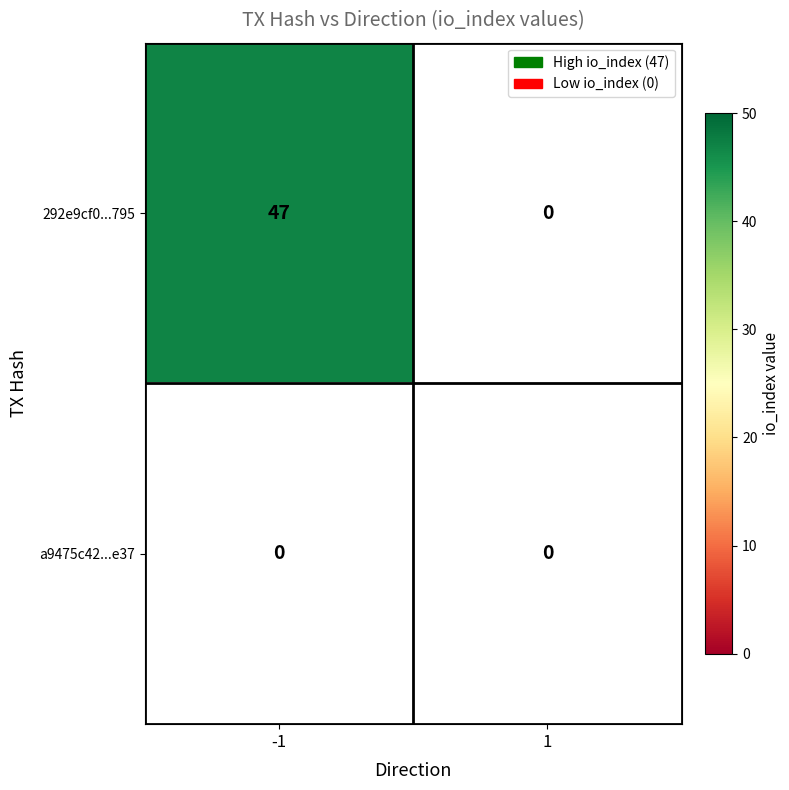

Is it true that 292e9cf0a32f36d89216ddef932344f6ab2b795 equals -19 at 1?

False